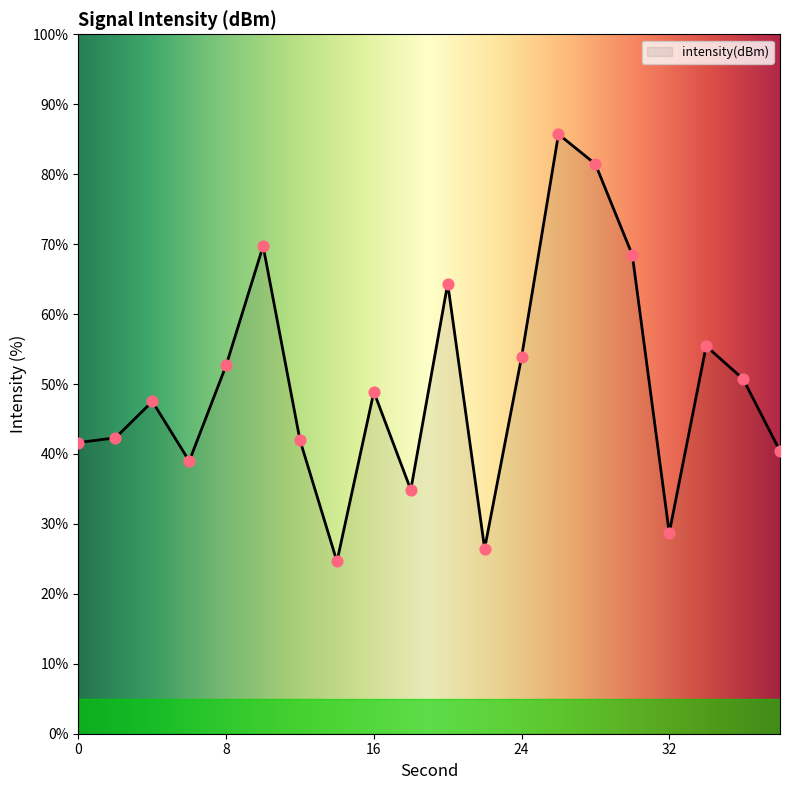

What is the greatest value displayed?

85.7